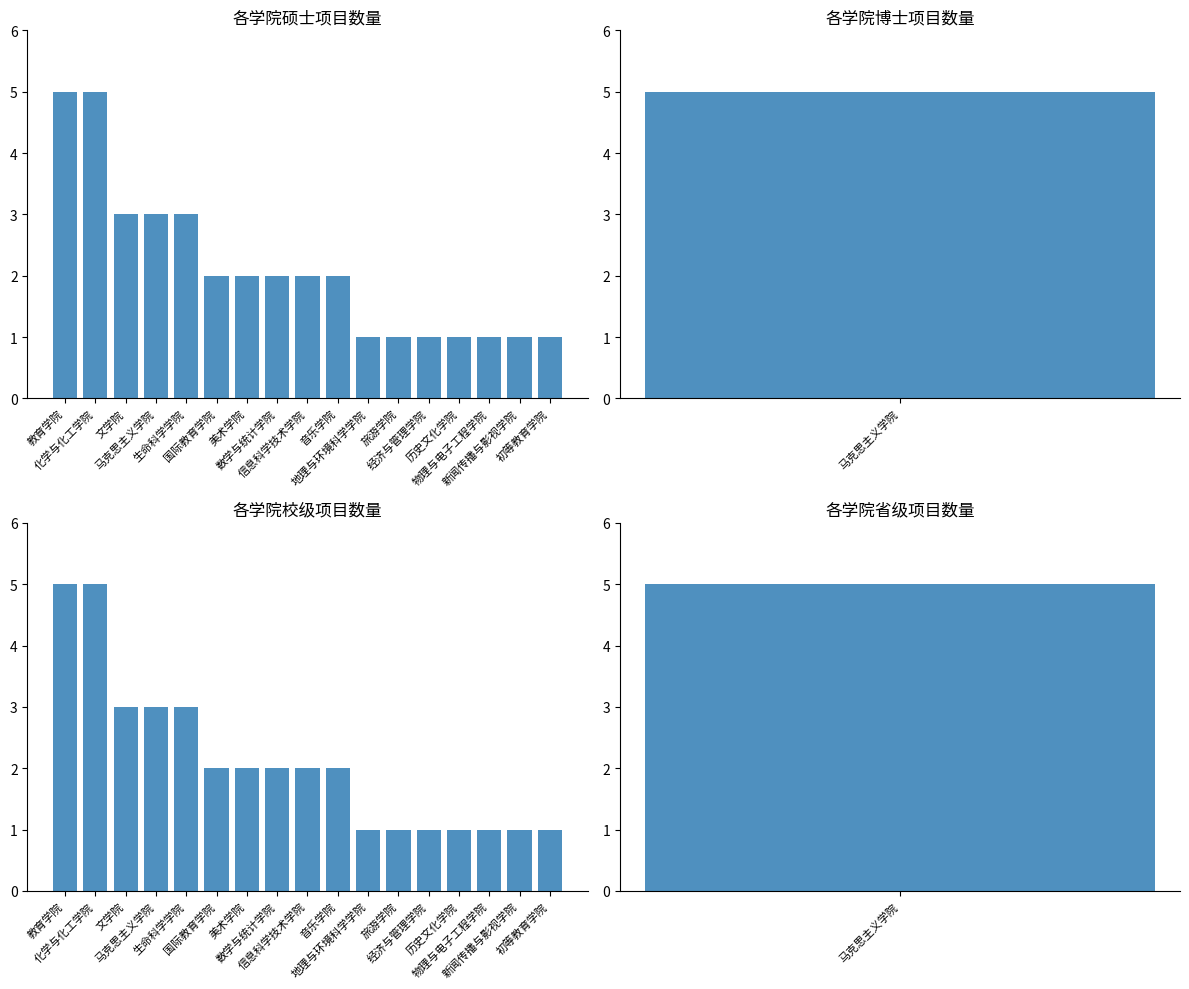

What position from the left is 国际教育学院?

6